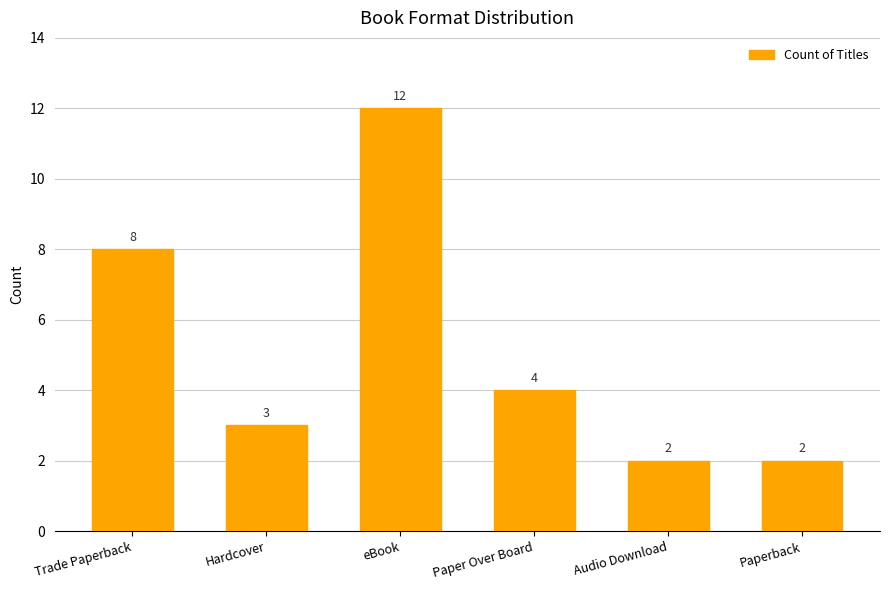

Reading right to left, list all the values displayed in this chart.

2	2	4	12	3	8